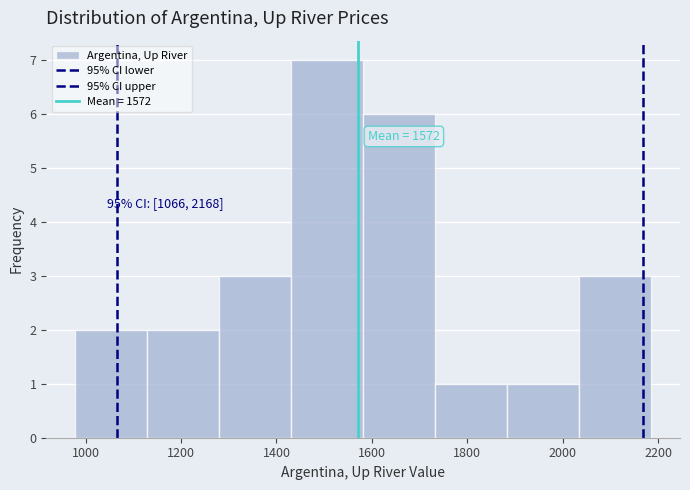

Which range on the x-axis has the tallest bar?

1440 to 1580